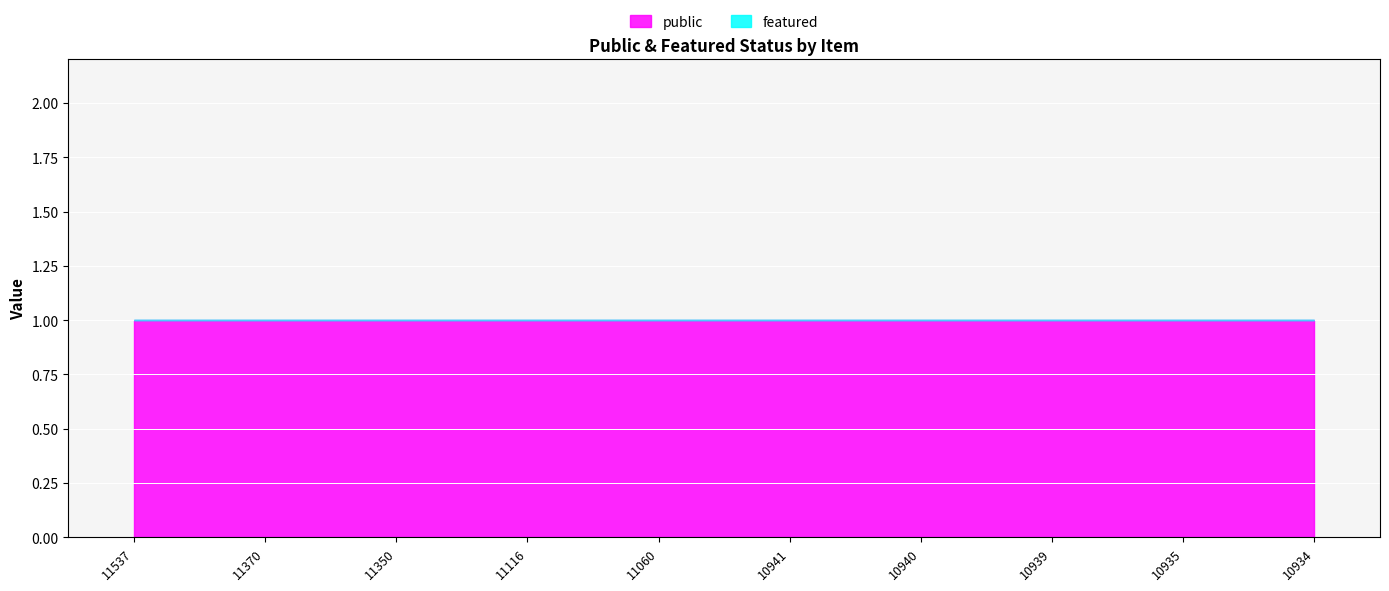

Between 11350 and 10939, which series saw the biggest shift?

public